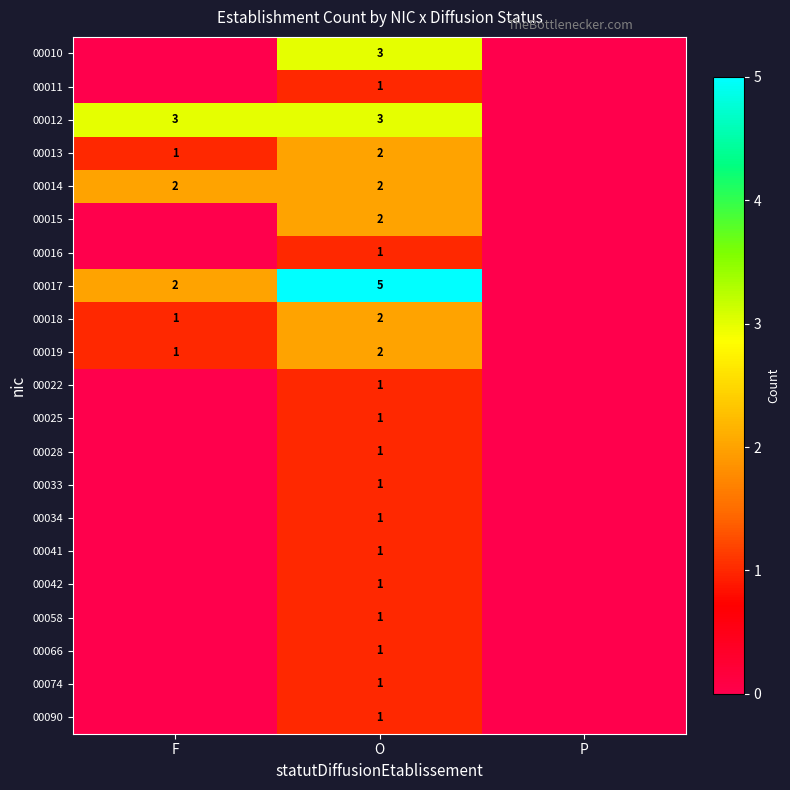

The value of 00034 at O is 1. True or false?

True